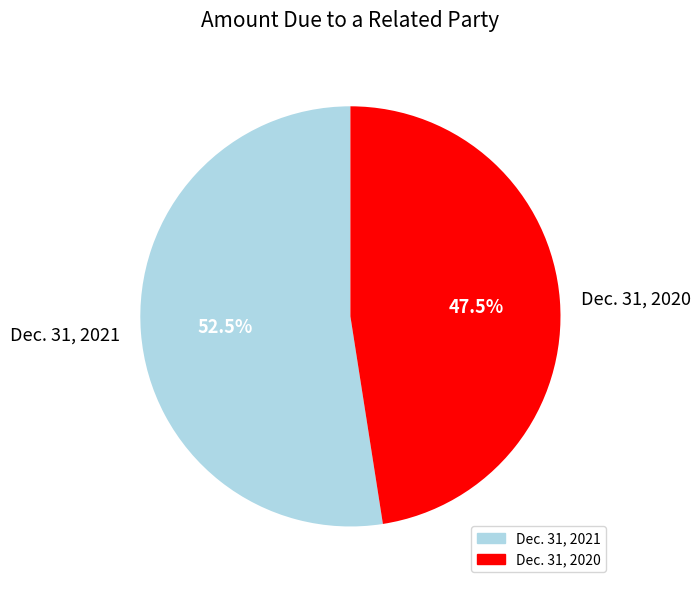

What is the largest slice in the pie chart?

Dec. 31, 2021